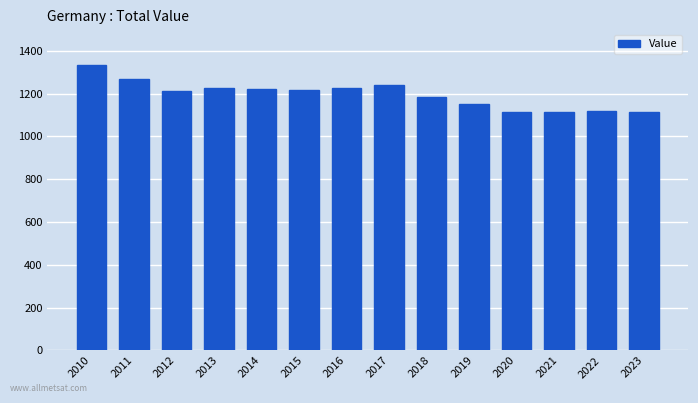

The chart shows a value of 686 at 2010. True or false?

False